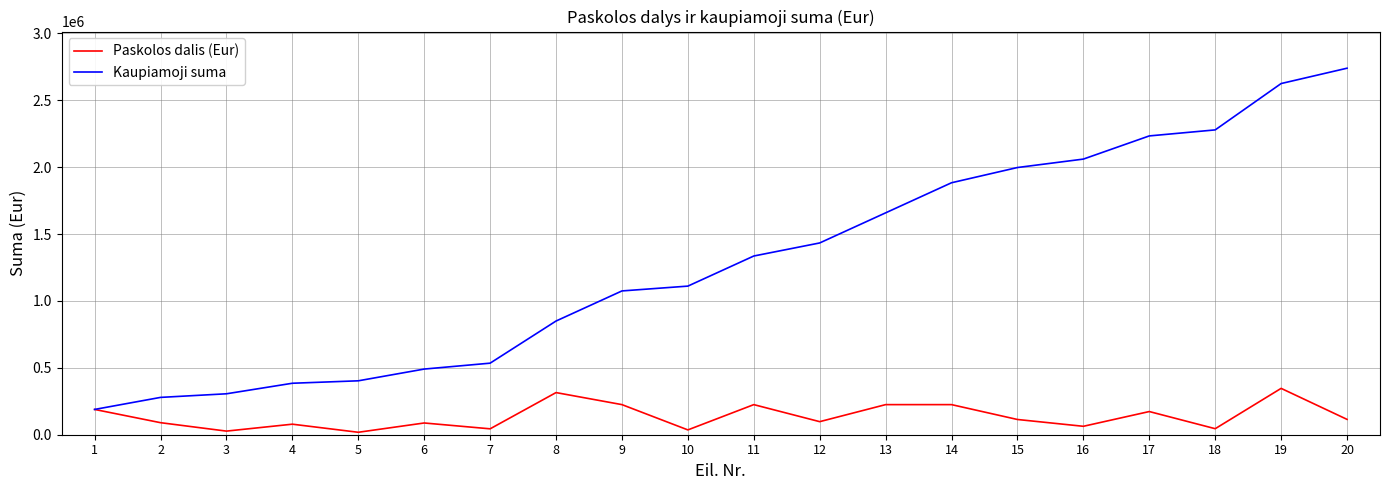

What are all the series names shown in the legend?

Paskolos dalis (Eur), Kaupiamoji suma